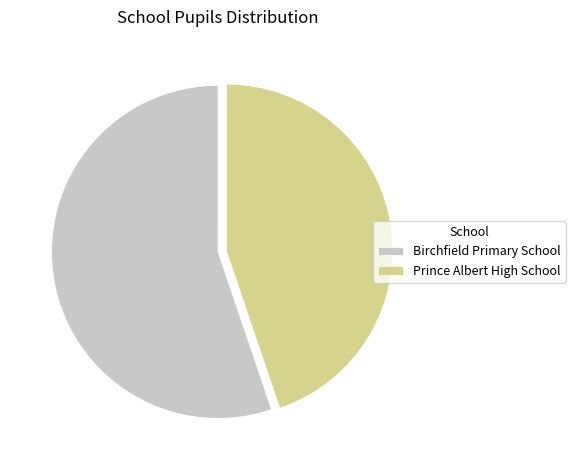

Do Prince Albert High School and Birchfield Primary School together represent more than half of the pie?

Yes